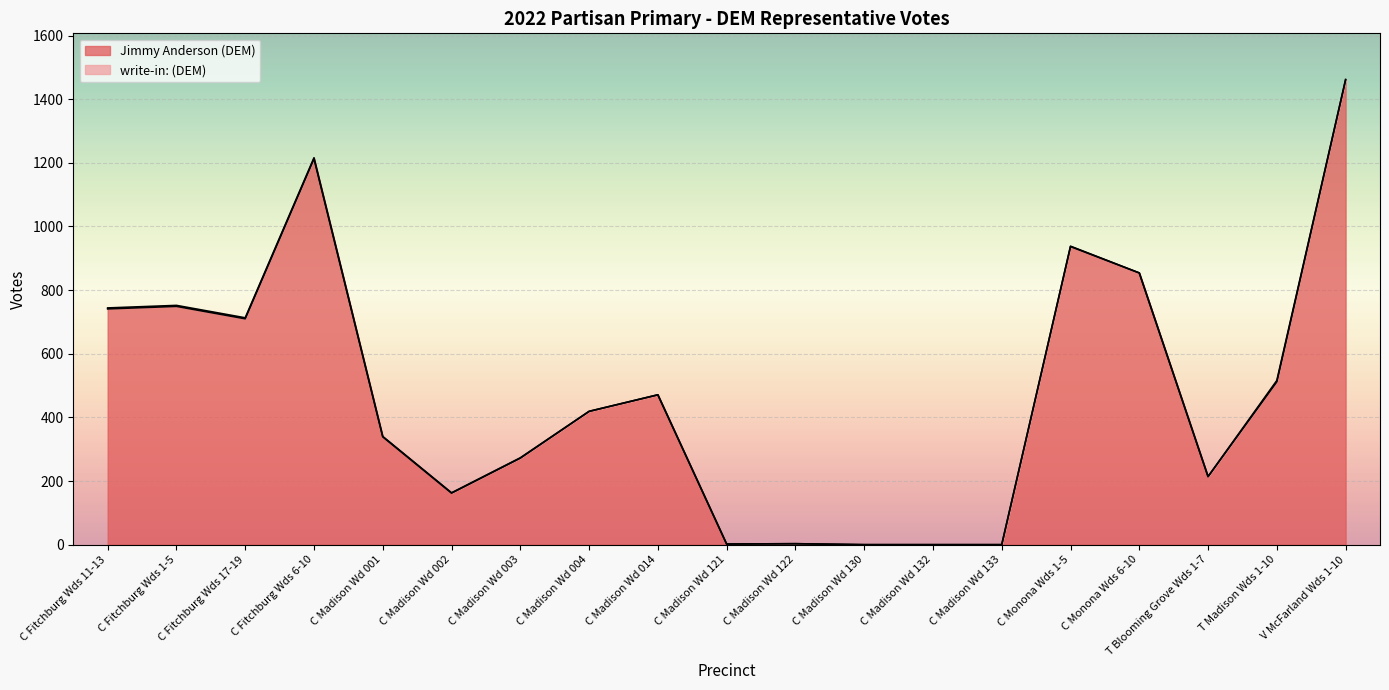

Rank the categories by value from highest to lowest.

V McFarland Wds 1-10, C Fitchburg Wds 6-10, C Monona Wds 1-5, C Monona Wds 6-10, C Fitchburg Wds 1-5, C Fitchburg Wds 11-13, C Fitchburg Wds 17-19, T Madison Wds 1-10, C Madison Wd 014, C Madison Wd 004, C Madison Wd 001, C Madison Wd 003, T Blooming Grove Wds 1-7, C Madison Wd 002, C Madison Wd 122, C Madison Wd 121, C Madison Wd 130, C Madison Wd 132, C Madison Wd 133